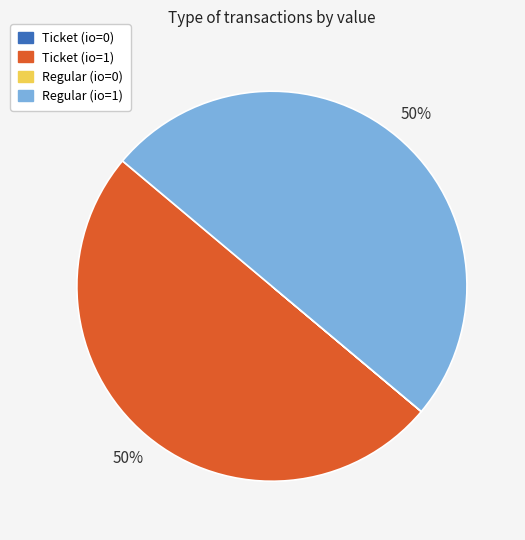

Is it true that Regular (io=1) is 60% of the pie?

False